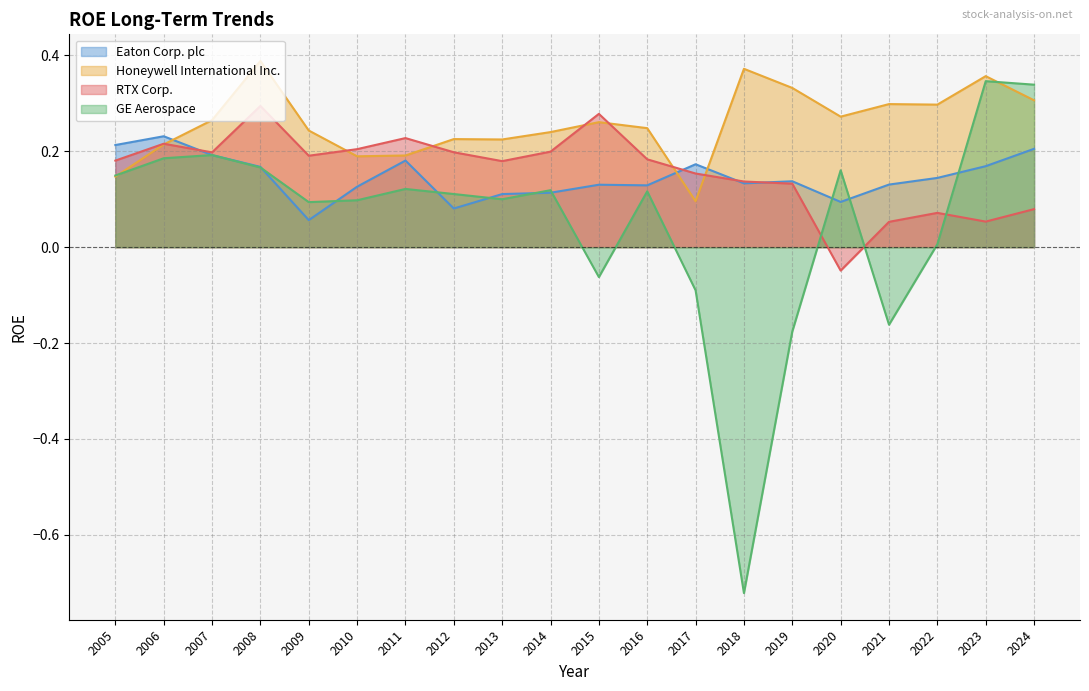

What is the minimum value for GE Aerospace?

-0.7